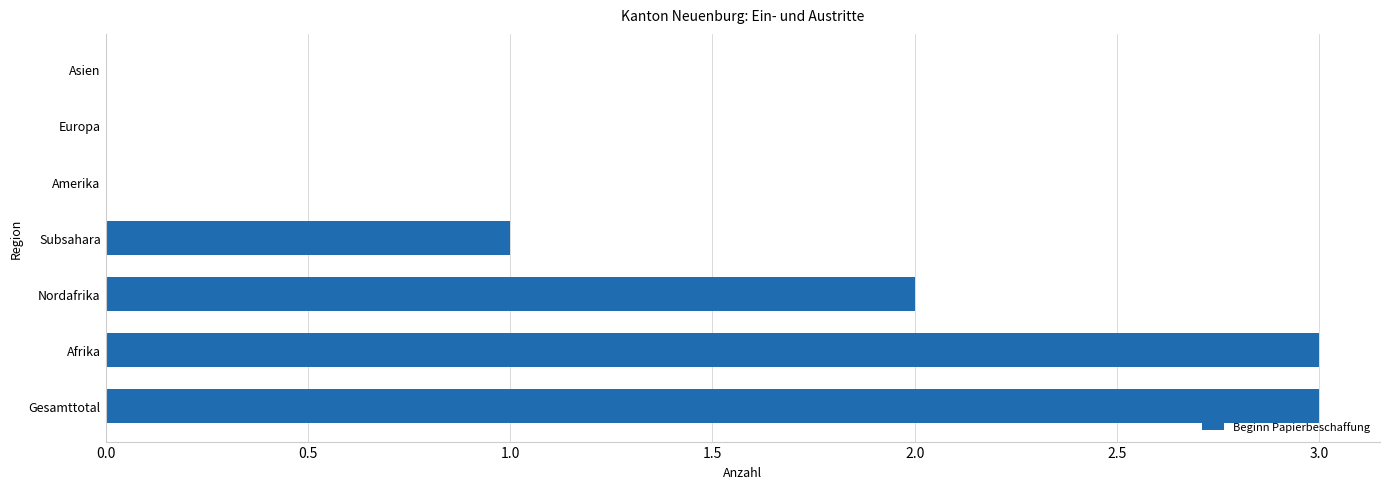

The chart shows a value of 1 at Nordafrika. True or false?

False